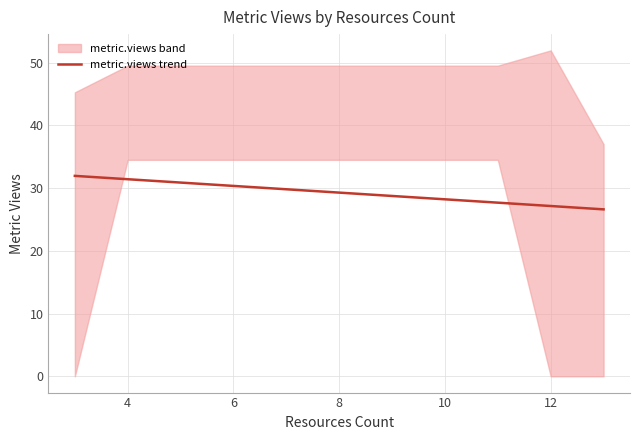

What is the lowest value of the metric.views trend series?

26.6